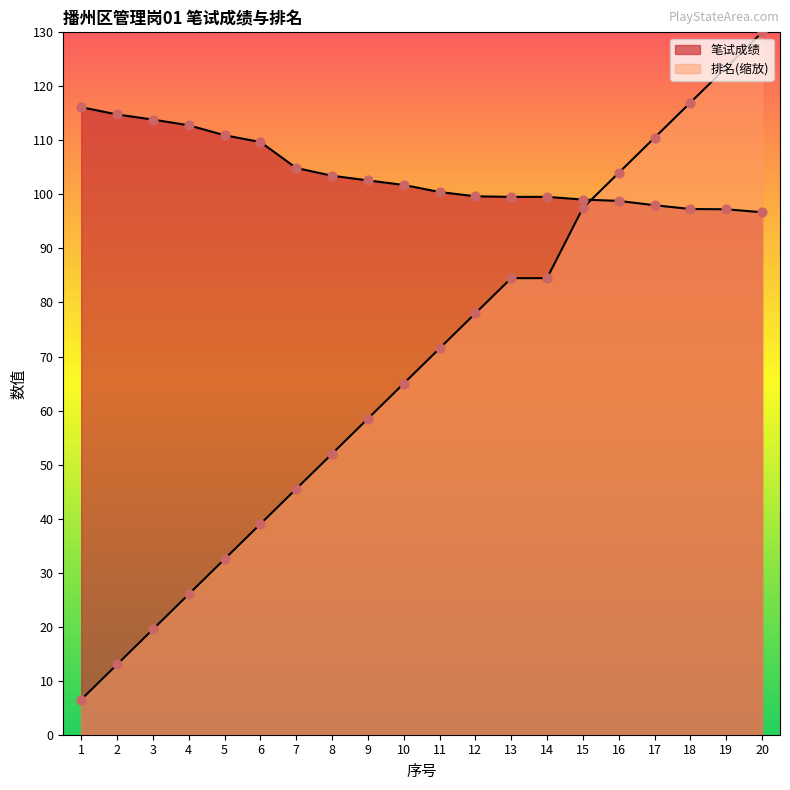

Which series has the largest total across all categories?

笔试成绩